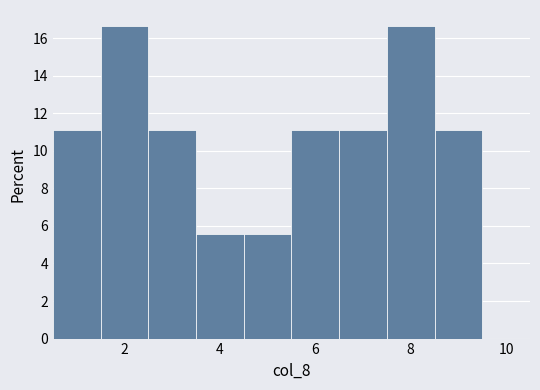

Reading left to right, transcribe this chart: for each bar, give the range it covers on the x-axis and its height. Neither the bar edges nor the heights are printed on the chart, so give them approximately, as read against the axes.

0.5 to 1.5: 11.2
1.5 to 2.5: 16.6
2.5 to 3.5: 11.2
3.5 to 4.5: 5.6
4.5 to 5.5: 5.6
5.5 to 6.5: 11.2
6.5 to 7.5: 11.2
7.5 to 8.5: 16.6
8.5 to 9.5: 11.2